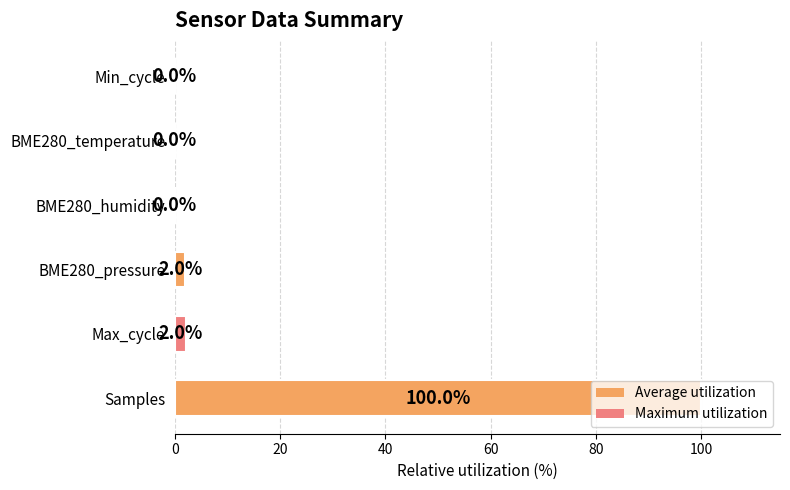

What is the sum of all values?

104.0